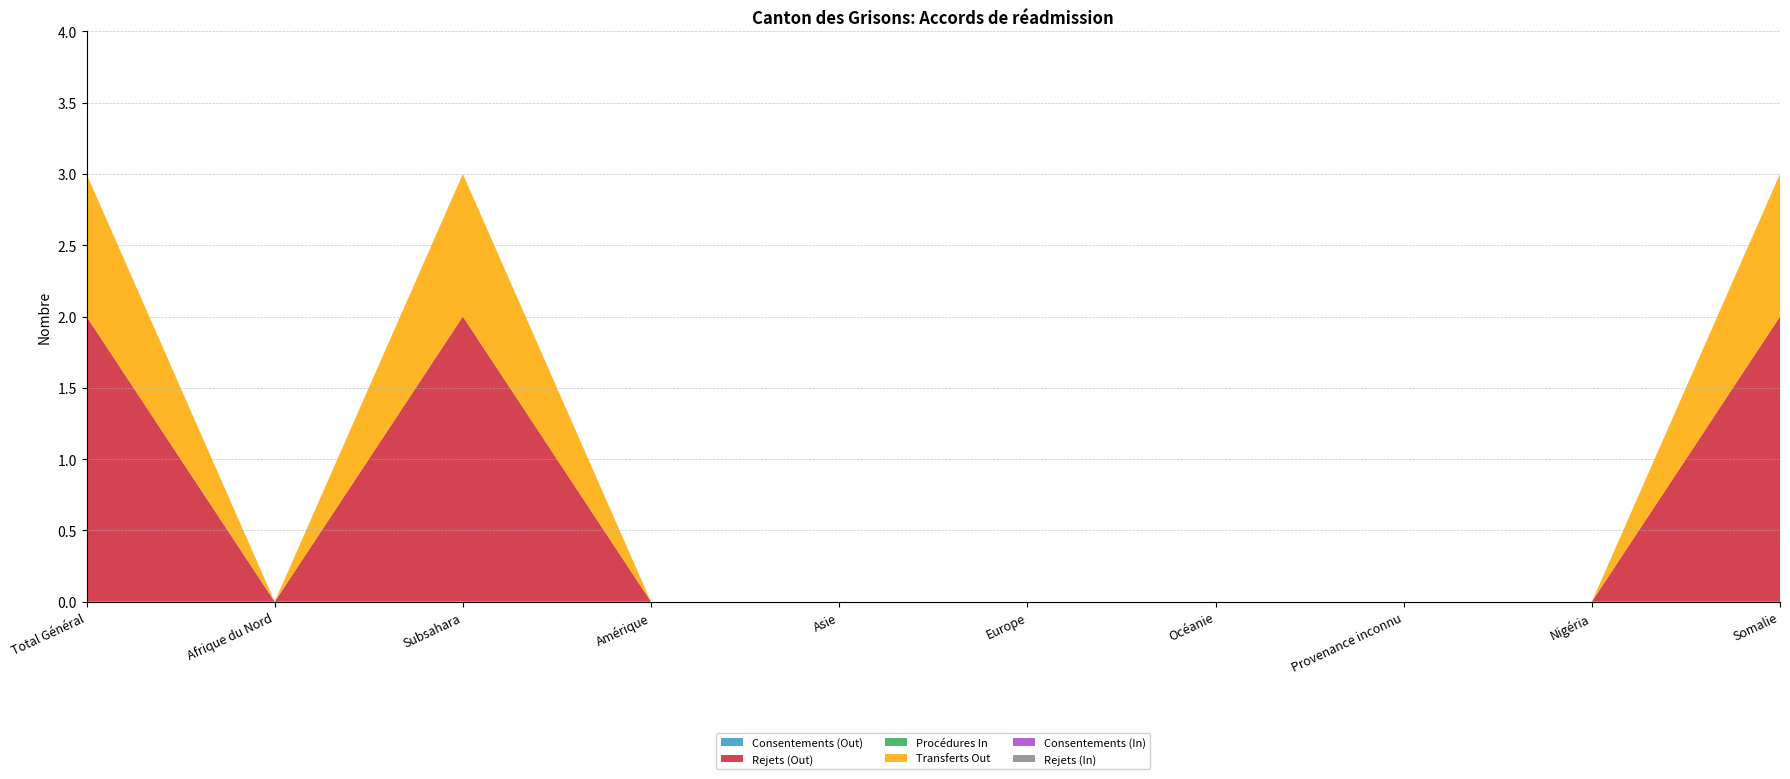

Reading left to right, extract all data points from this chart.

Consentements (Out): Total Général=0	Afrique du Nord=0	Subsahara=0	Amérique=0	Asie=0	Europe=0	Océanie=0	Provenance inconnu=0	Nigéria=0	Somalie=0
Rejets (Out): Total Général=2	Afrique du Nord=0	Subsahara=2	Amérique=0	Asie=0	Europe=0	Océanie=0	Provenance inconnu=0	Nigéria=0	Somalie=2
Procédures In: Total Général=0	Afrique du Nord=0	Subsahara=0	Amérique=0	Asie=0	Europe=0	Océanie=0	Provenance inconnu=0	Nigéria=0	Somalie=0
Transferts Out: Total Général=1	Afrique du Nord=0	Subsahara=1	Amérique=0	Asie=0	Europe=0	Océanie=0	Provenance inconnu=0	Nigéria=0	Somalie=1
Consentements (In): Total Général=0	Afrique du Nord=0	Subsahara=0	Amérique=0	Asie=0	Europe=0	Océanie=0	Provenance inconnu=0	Nigéria=0	Somalie=0
Rejets (In): Total Général=0	Afrique du Nord=0	Subsahara=0	Amérique=0	Asie=0	Europe=0	Océanie=0	Provenance inconnu=0	Nigéria=0	Somalie=0